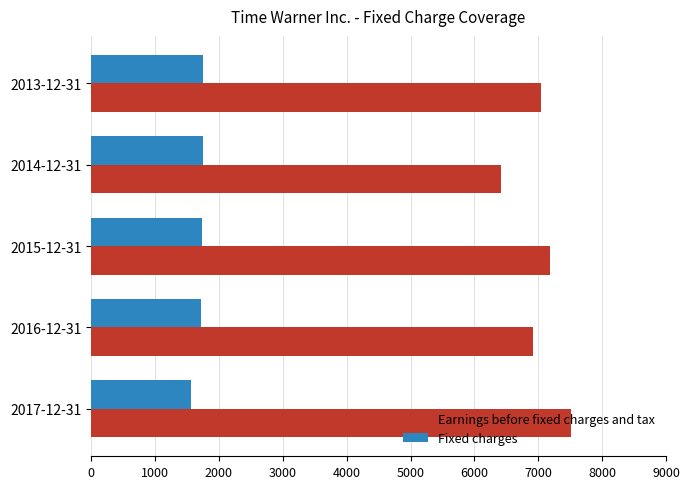

At how many categories does at least one series exceed 4090?

5